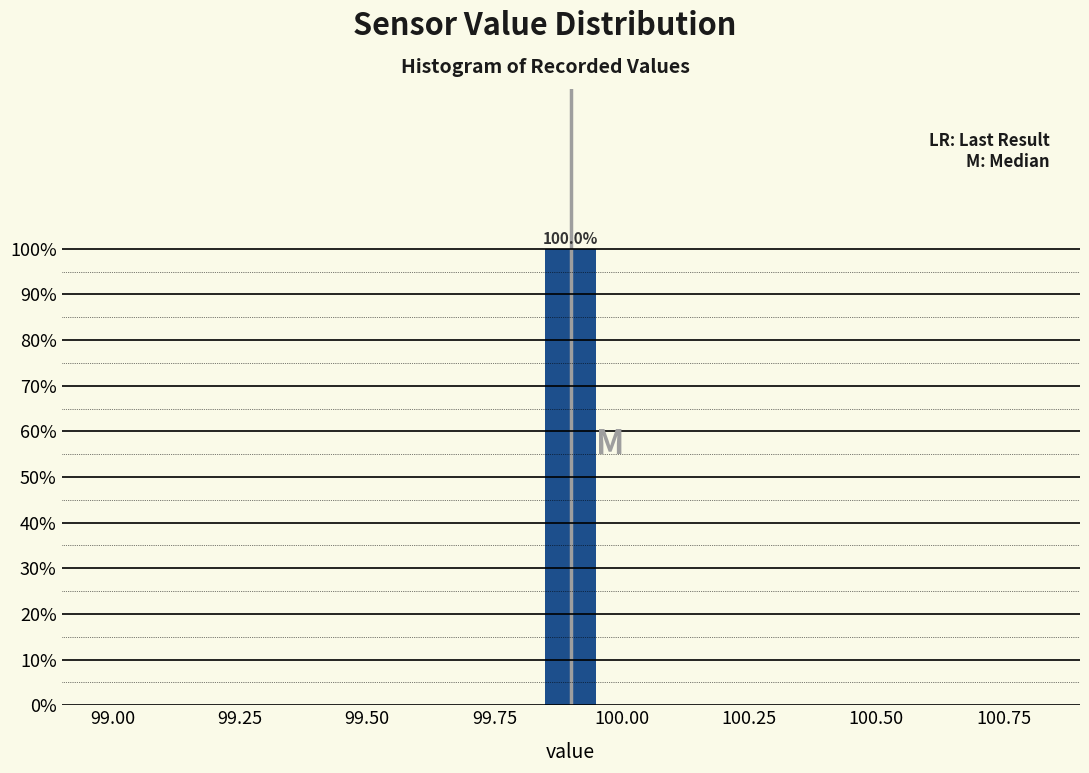

Around what value on the x-axis is the tallest bar? Give the approximate position of its centre, as read against the axis.

99.90